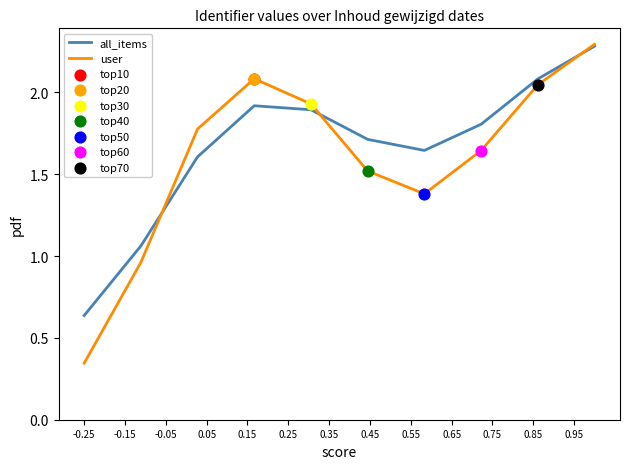

Which series has the largest total across all categories?

all_items